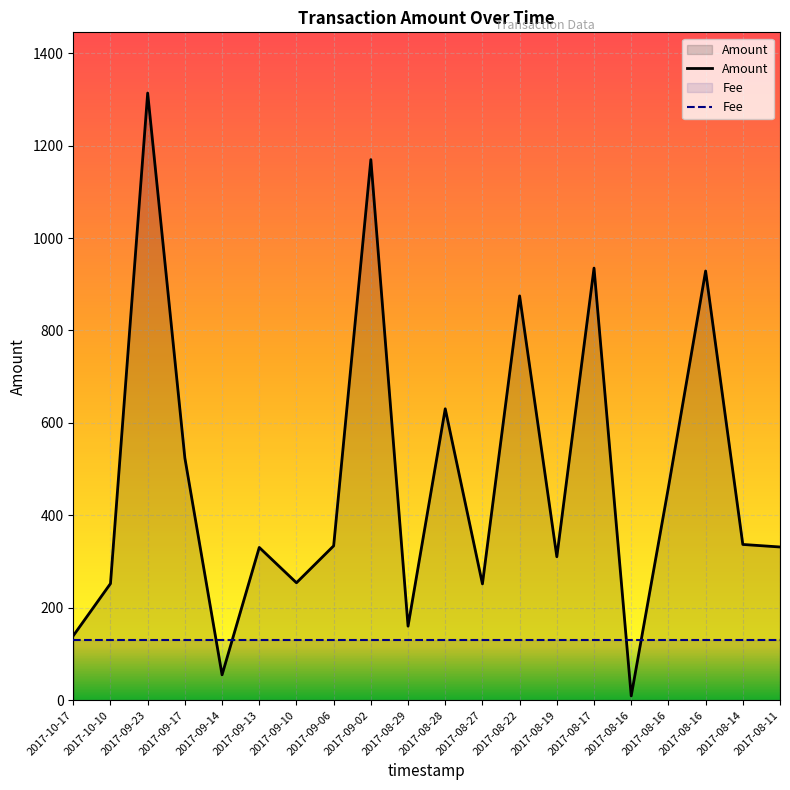

Reading right to left, extract all data points from this chart.

2017-08-11=331.6	2017-08-14=337.1	2017-08-16=928.7	2017-08-16=460.4	2017-08-16=9.4	2017-08-17=935.0	2017-08-19=310.5	2017-08-22=874.8	2017-08-27=251.7	2017-08-28=630.6	2017-08-29=160.3	2017-09-02=1169.7	2017-09-06=334.1	2017-09-10=254.2	2017-09-13=330.6	2017-09-14=55.0	2017-09-17=524.1	2017-09-23=1313.6	2017-10-10=252.4	2017-10-17=139.6